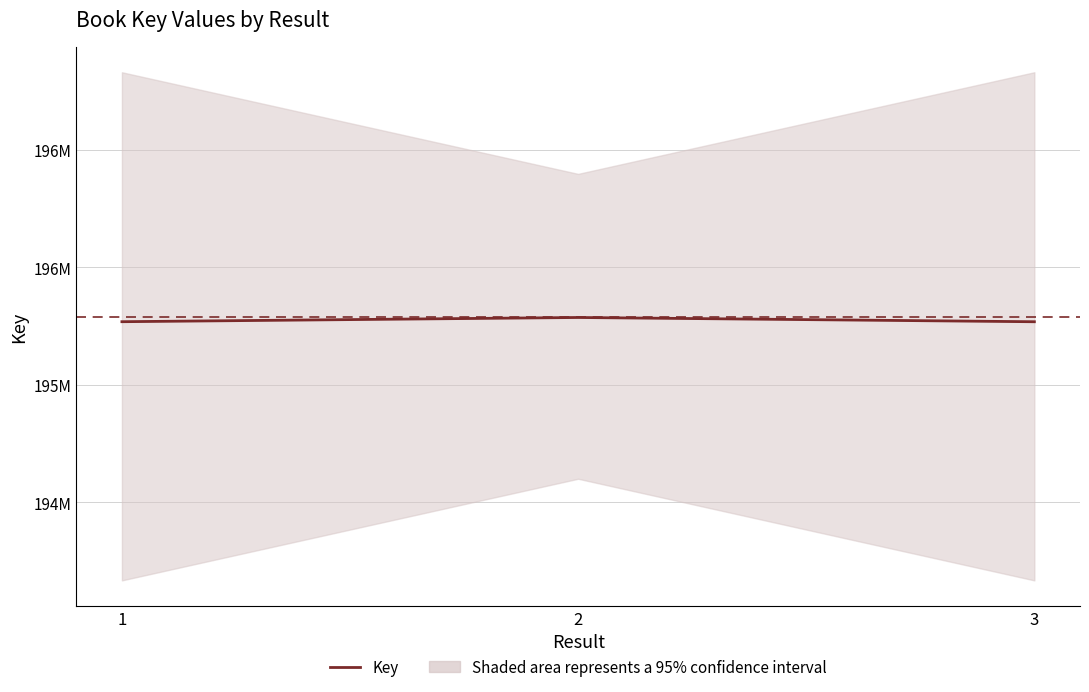

At which category does the chart reach its peak across all series?

2